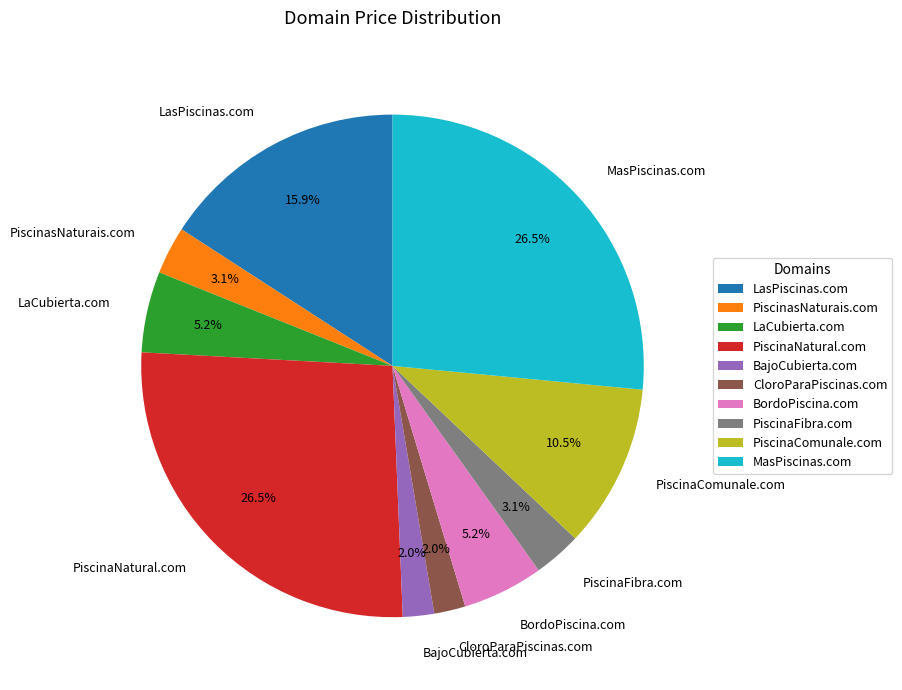

Does MasPiscinas.com represent more than half of the total?

No